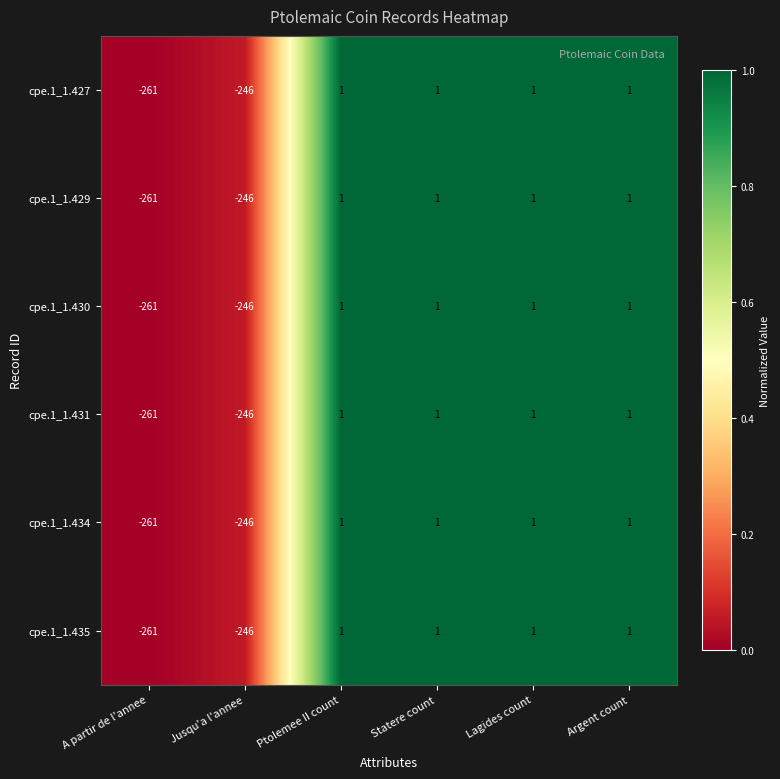

Is the value of cpe.1_1.434 at Lagides count greater than the value of cpe.1_1.431 at A partir de l'annee?

Yes